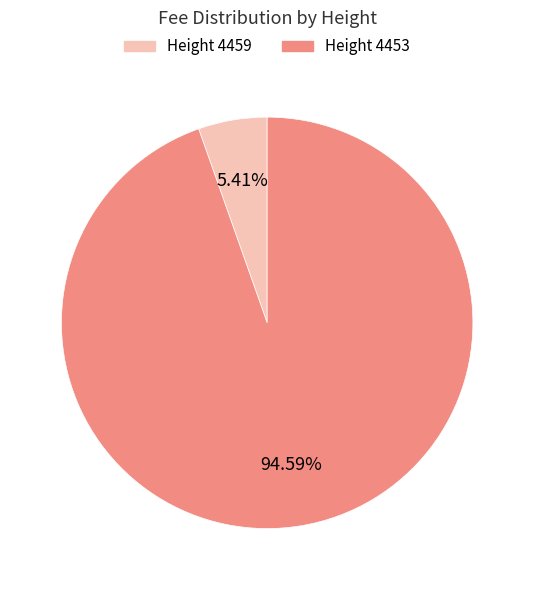

Is there any slice that represents more than half of the pie?

Yes